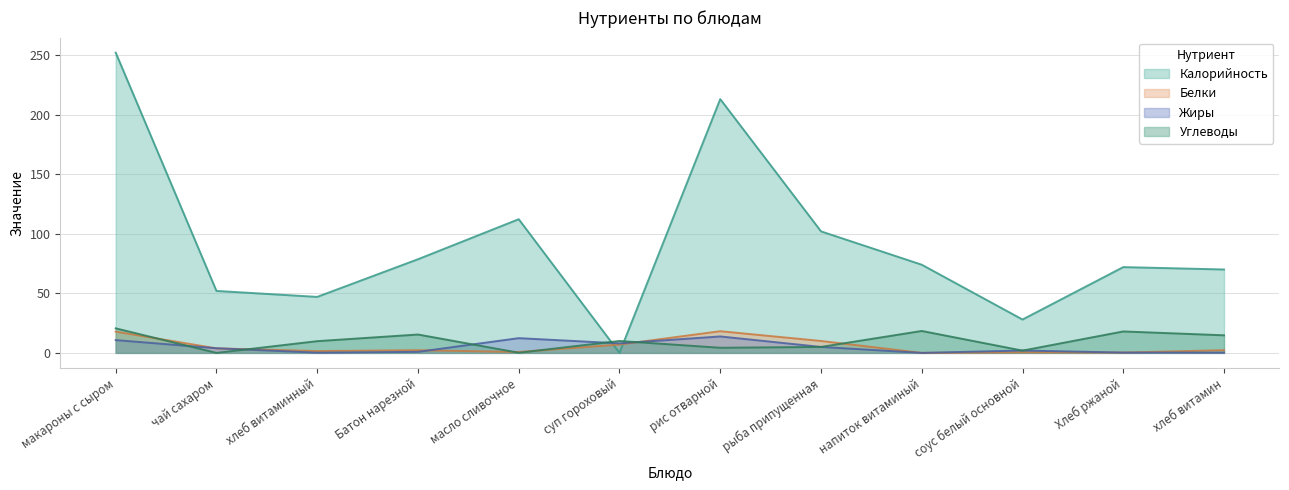

At Батон нарезной, list the series in order from smallest to largest.

Жиры, Белки, Углеводы, Калорийность